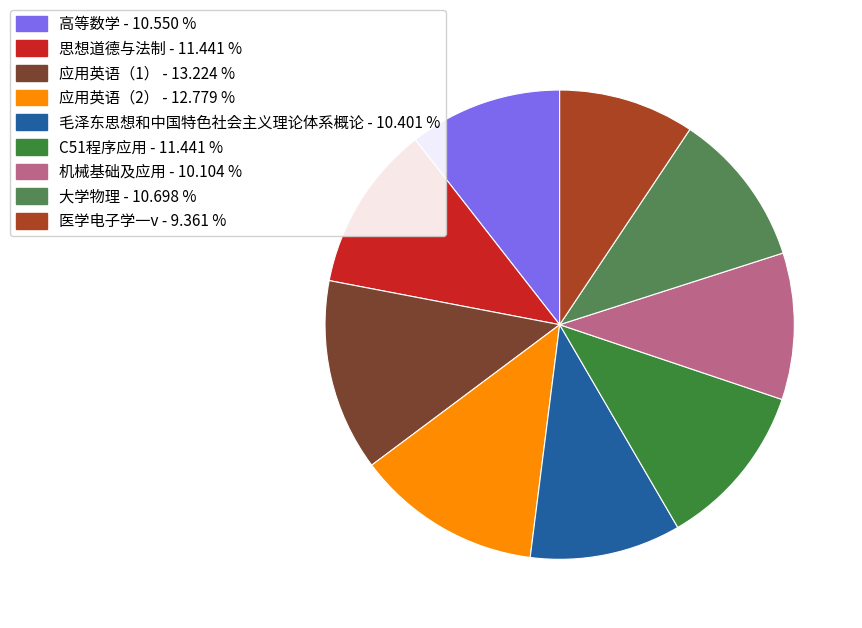

How many slices are in this pie chart?

9